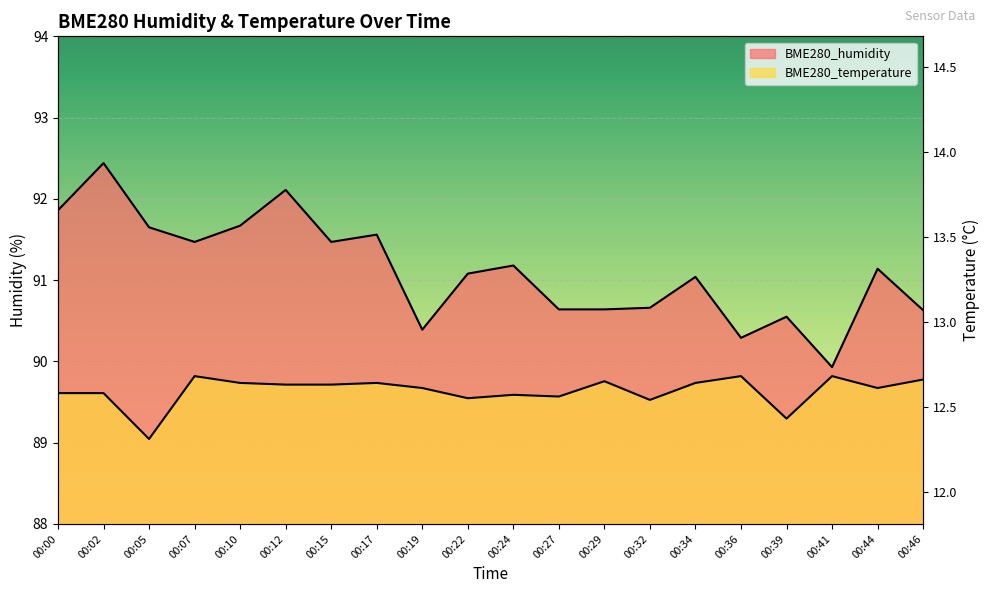

Between 00:02 and 00:05, which series saw the biggest shift?

BME280_humidity